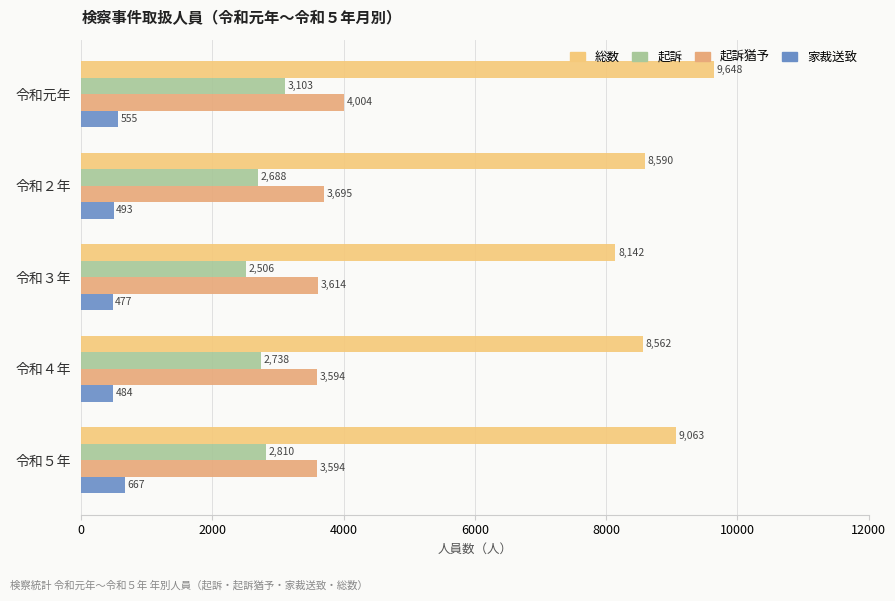

Rank the categories by 総数 value from lowest to highest.

令和３年, 令和４年, 令和２年, 令和５年, 令和元年